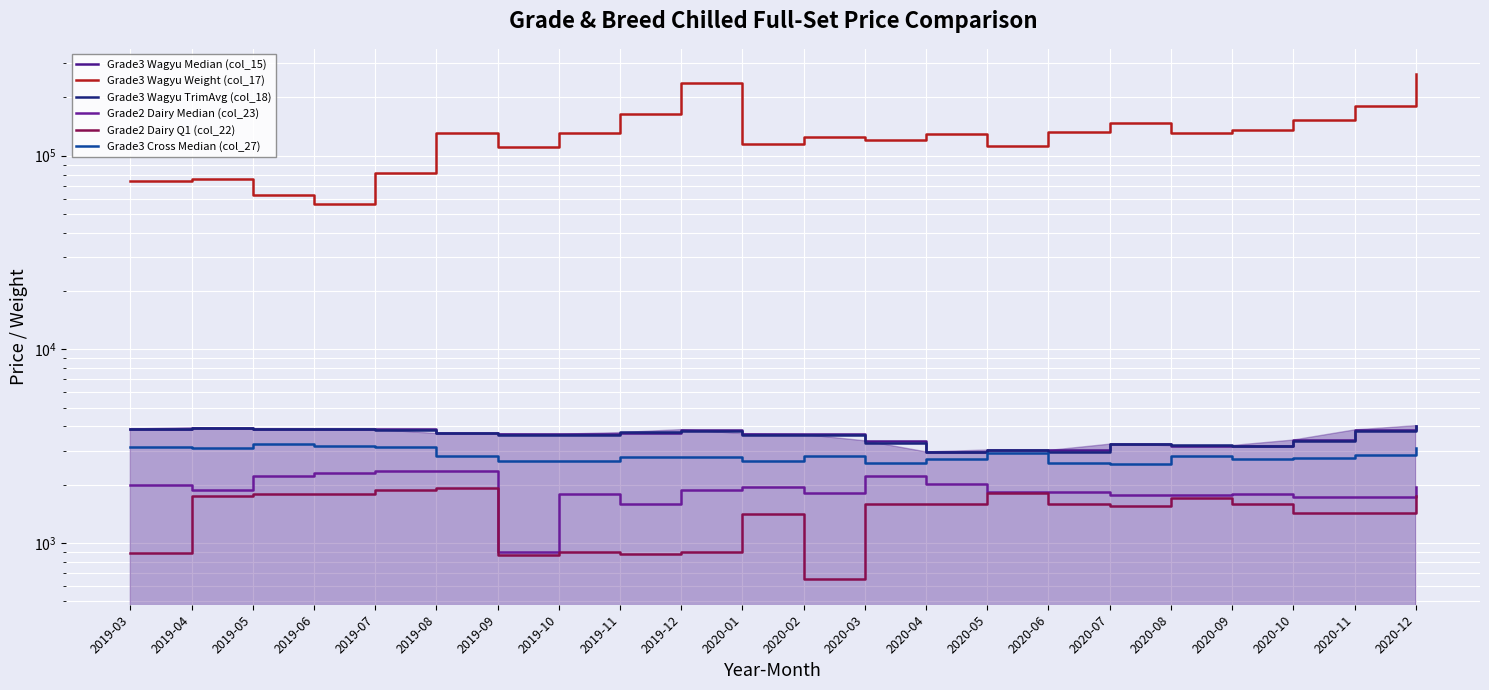

What is the label of the 21st point from the left?

2020-11